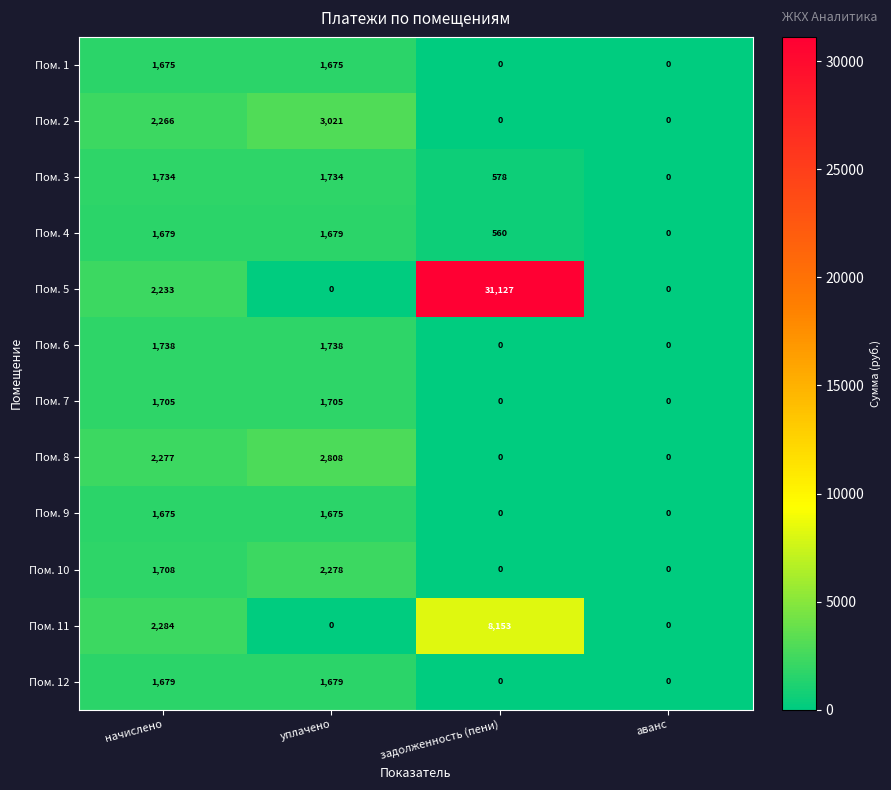

How many values in Пом. 11 are above zero?

2